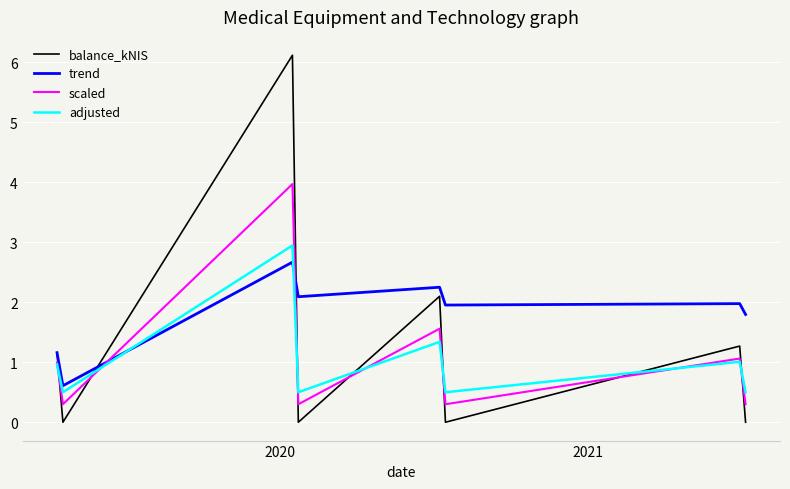

What is the lowest value of the trend series?

0.6